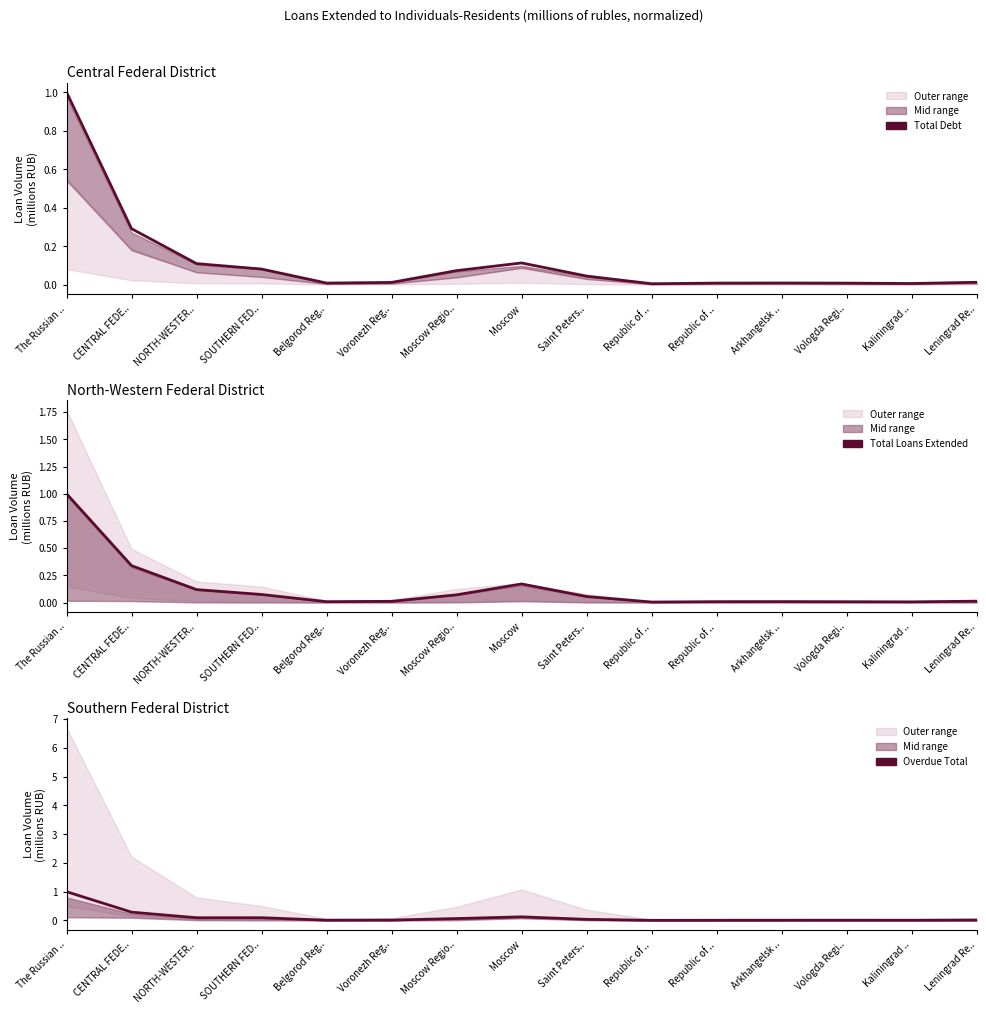

Reading left to right, list all the values displayed in this chart.

Total Debt: The Russian ..=1.0	CENTRAL FEDE..=0.3	NORTH-WESTER..=0.1	SOUTHERN FED..=0.1	Belgorod Reg..=0.0	Voronezh Reg..=0.0	Moscow Regio..=0.1	Moscow=0.1	Saint Peters..=0.0	Republic of ..=0.0	Republic of ..=0.0	Arkhangelsk ..=0.0	Vologda Regi..=0.0	Kaliningrad ..=0.0	Leningrad Re..=0.0
Total Loans Extended: The Russian ..=1.0	CENTRAL FEDE..=0.3	NORTH-WESTER..=0.1	SOUTHERN FED..=0.1	Belgorod Reg..=0.0	Voronezh Reg..=0.0	Moscow Regio..=0.1	Moscow=0.2	Saint Peters..=0.1	Republic of ..=0.0	Republic of ..=0.0	Arkhangelsk ..=0.0	Vologda Regi..=0.0	Kaliningrad ..=0.0	Leningrad Re..=0.0
Overdue Total: The Russian ..=1.0	CENTRAL FEDE..=0.3	NORTH-WESTER..=0.1	SOUTHERN FED..=0.1	Belgorod Reg..=0.0	Voronezh Reg..=0.0	Moscow Regio..=0.1	Moscow=0.1	Saint Peters..=0.0	Republic of ..=0.0	Republic of ..=0.0	Arkhangelsk ..=0.0	Vologda Regi..=0.0	Kaliningrad ..=0.0	Leningrad Re..=0.0